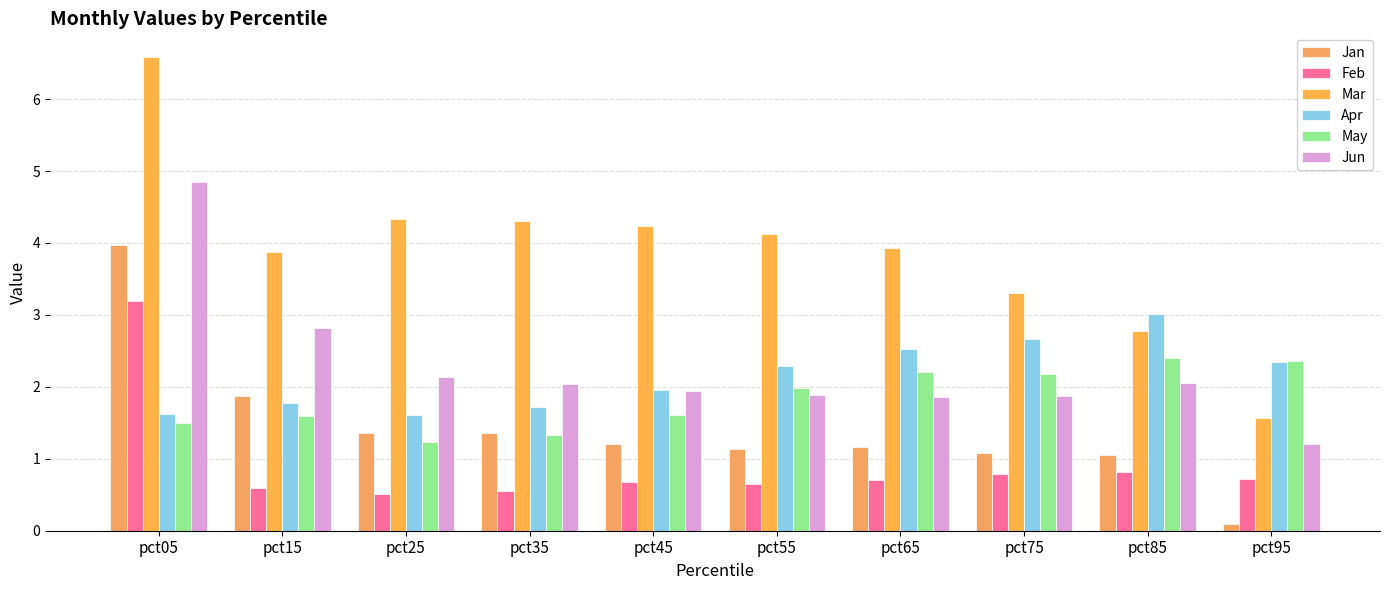

Rank the series at pct85 from highest to lowest value.

Apr, Mar, May, Jun, Jan, Feb